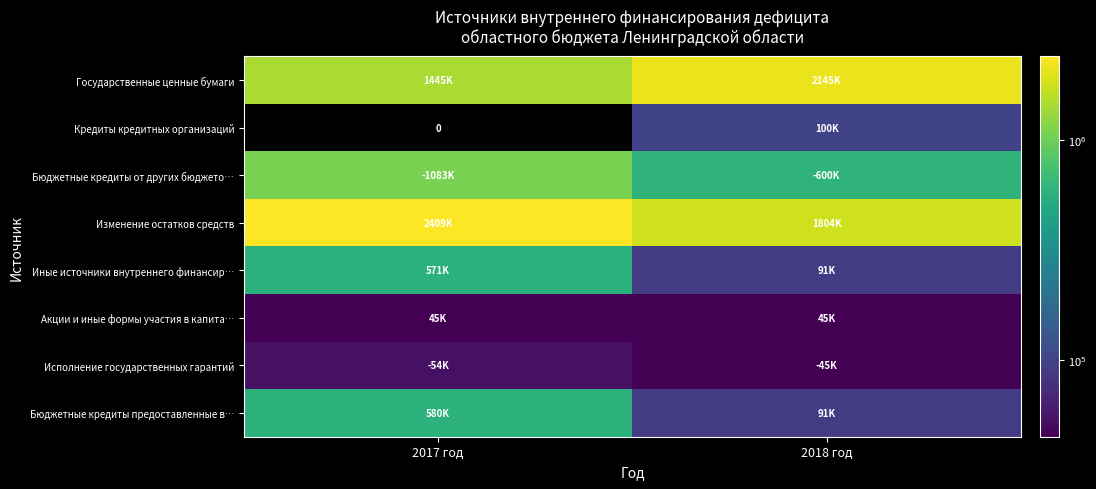

How many data points does each series have?

2